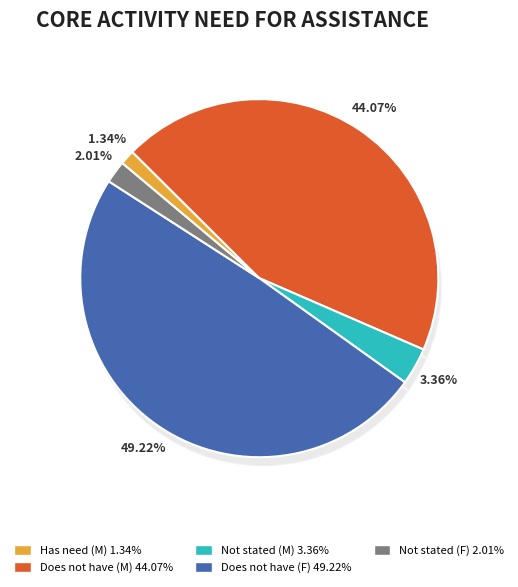

To the nearest percent, what portion does Not stated (Males) represent?

3%